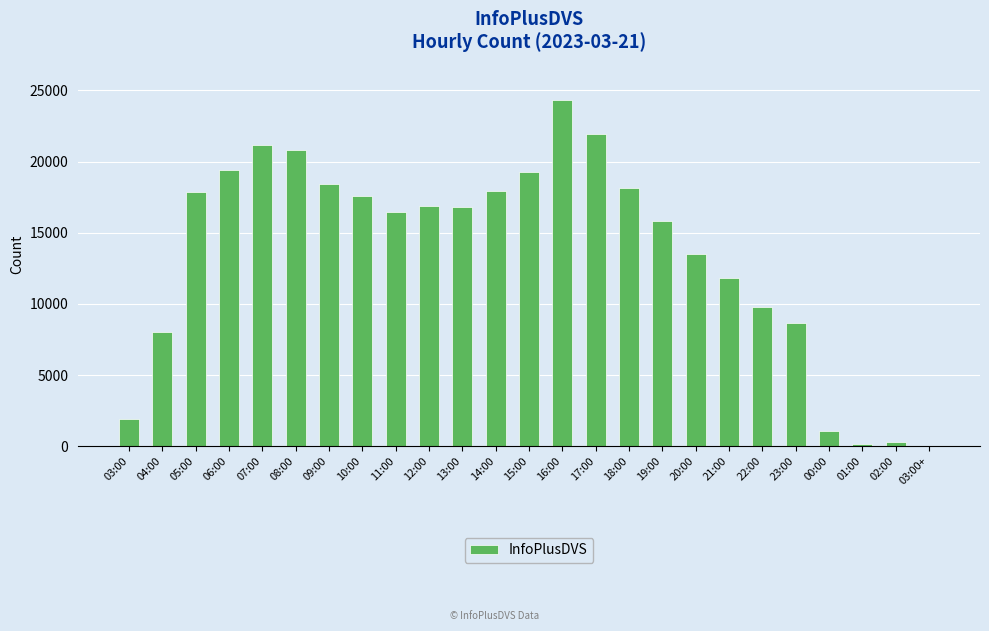

Read the value at 08:00.

20802